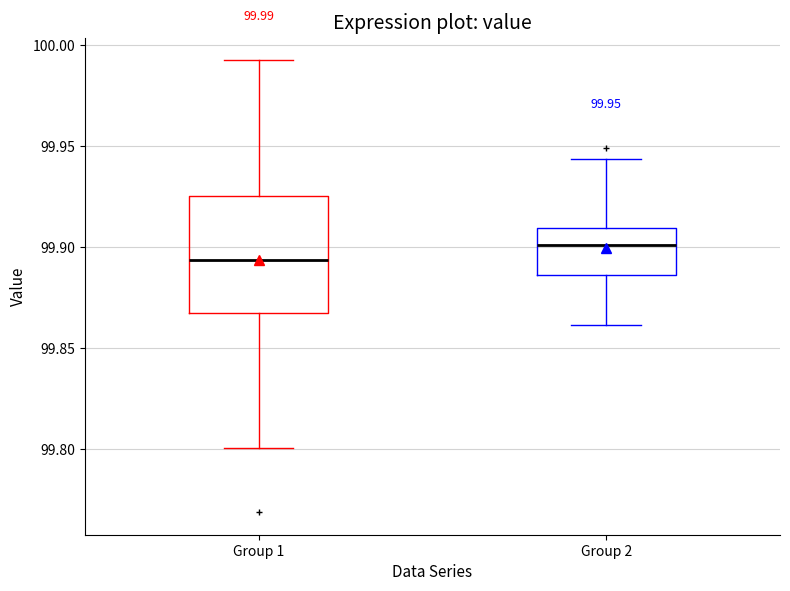

Which box has the lowest median line?

Group 1